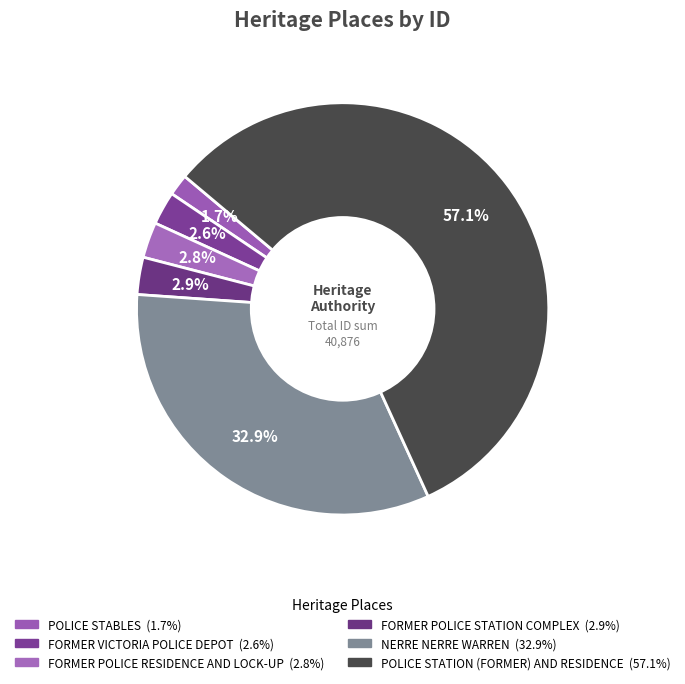

To the nearest percent, what is the average slice percentage?

17%